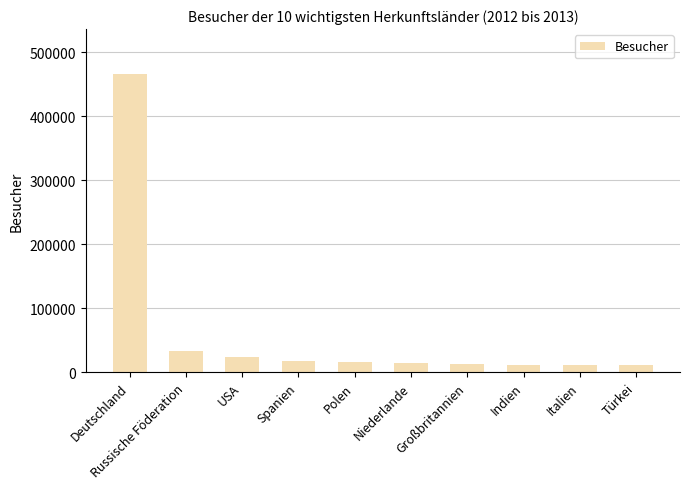

What value does the data have at Deutschland, to the nearest 100?

466100